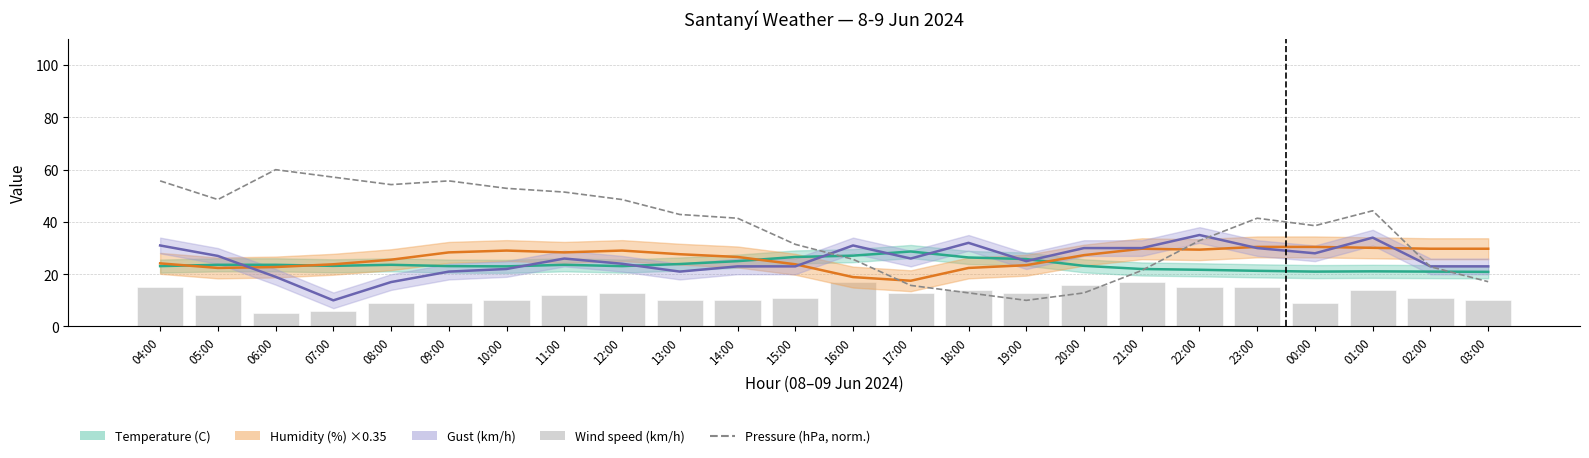

Where is Temperature (C) nearest to the value 24?

13:00